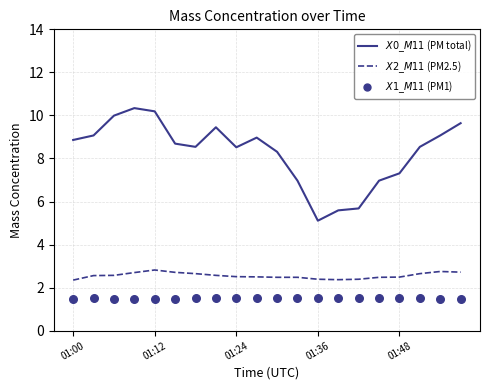

At how many categories does at least one series exceed 9?

7